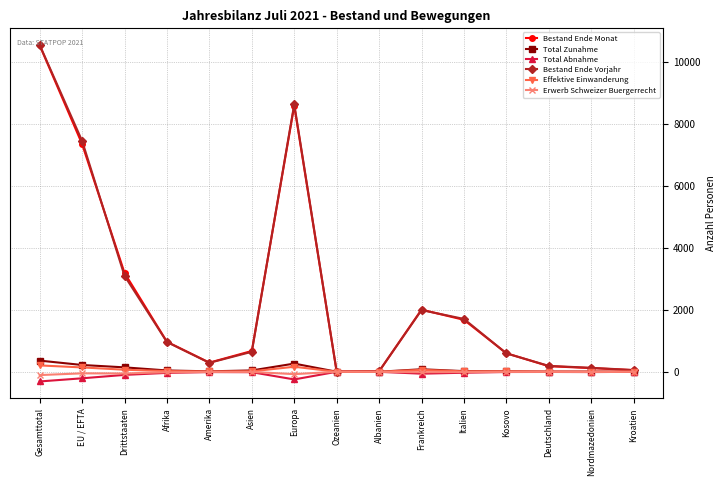

What is the greatest value displayed?

10550